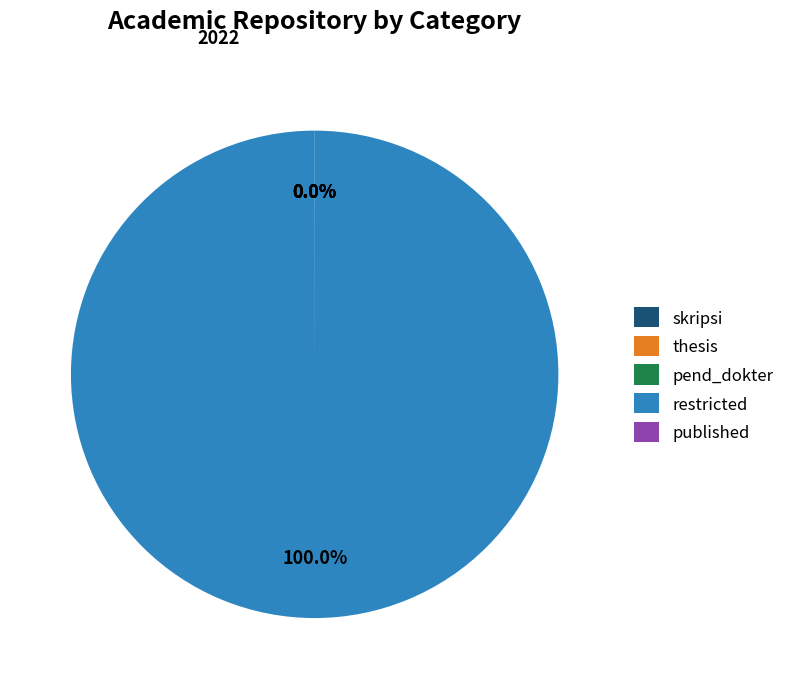

Which slice is the largest?

restricted